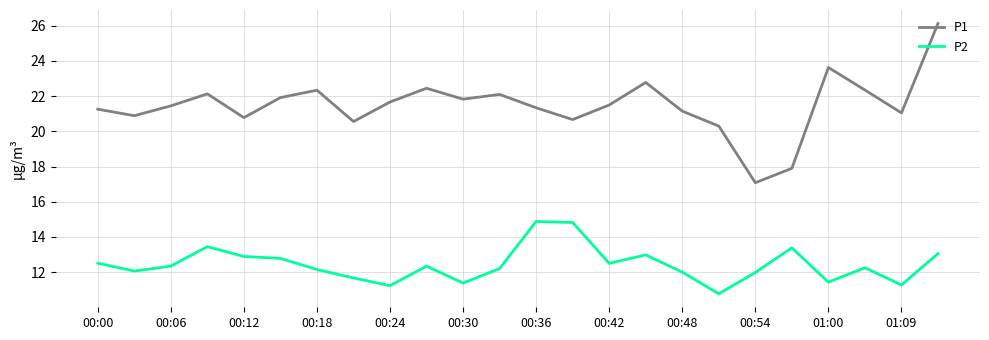

What is the sum of all P2 values?

298.3